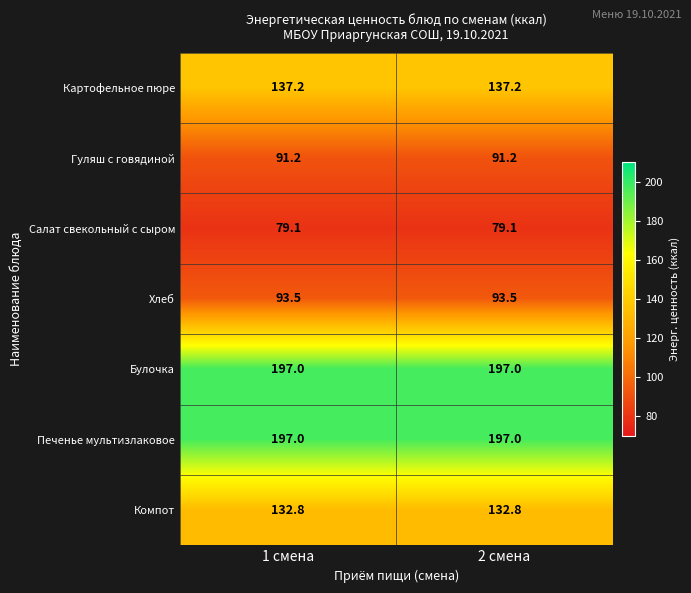

Is the value of Салат свекольный с сыром at 1 смена greater than the value of Гуляш с говядиной at 1 смена?

No